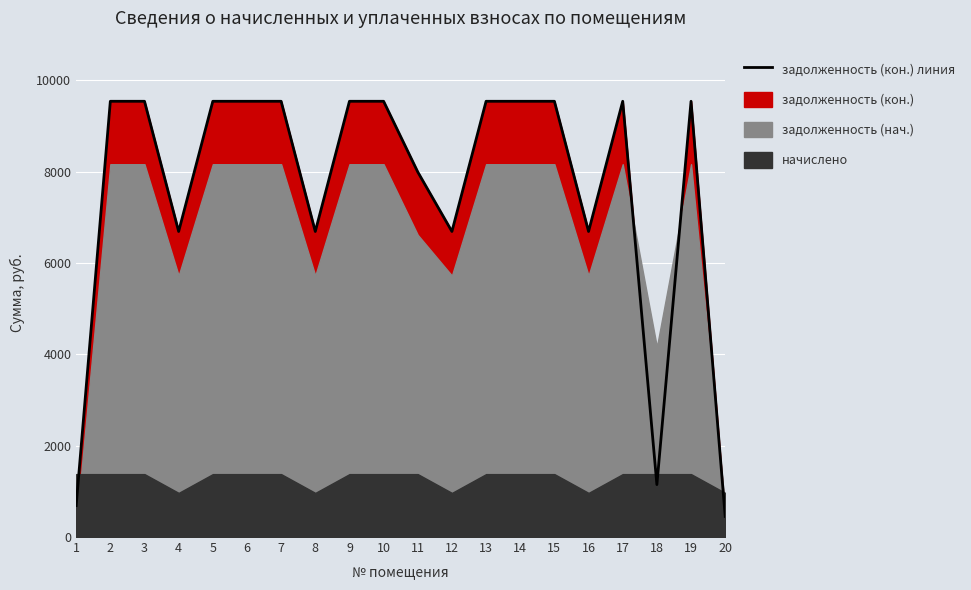

At which category does the chart reach its minimum across all series?

20